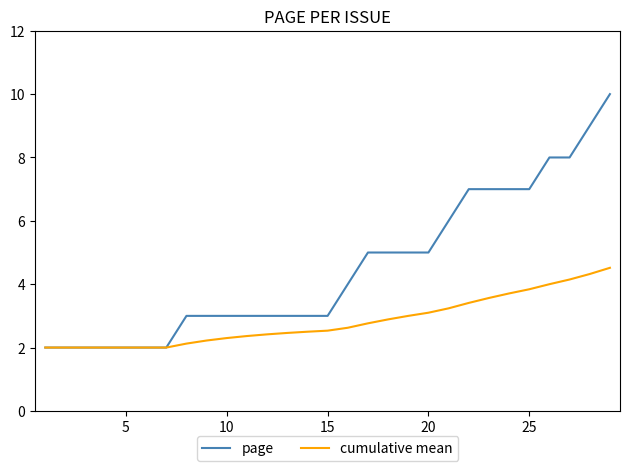

Which series has the largest total across all categories?

page